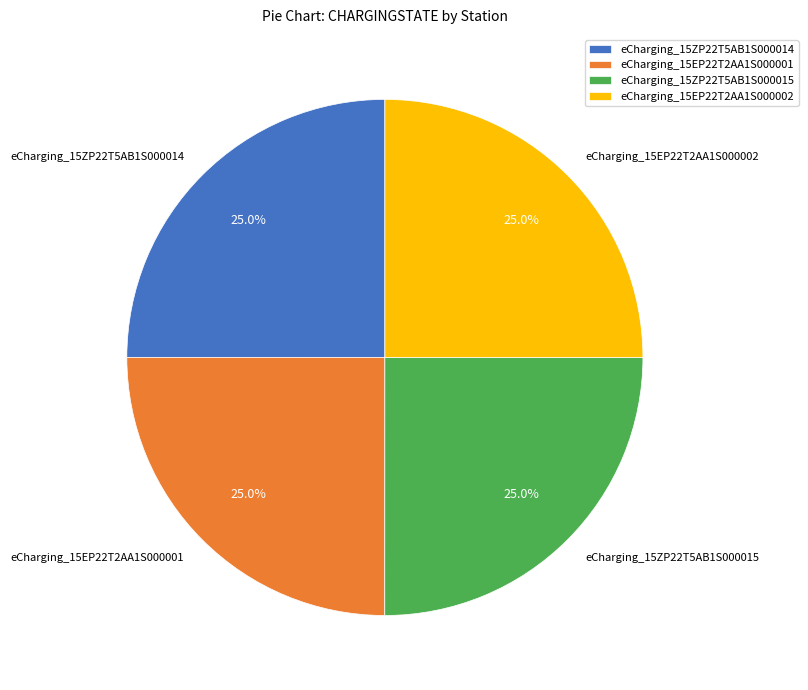

What is the ratio of the value at eCharging_15EP22T2AA1S000002 to the value at eCharging_15ZP22T5AB1S000015?

1.0